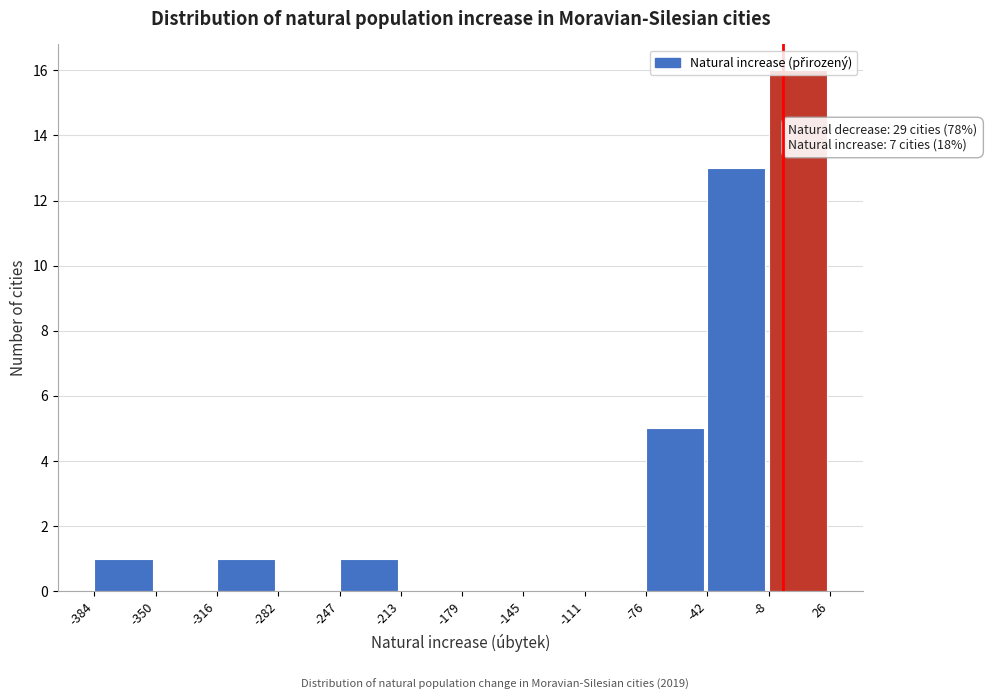

Which range on the x-axis has the tallest bar?

-8 to 26